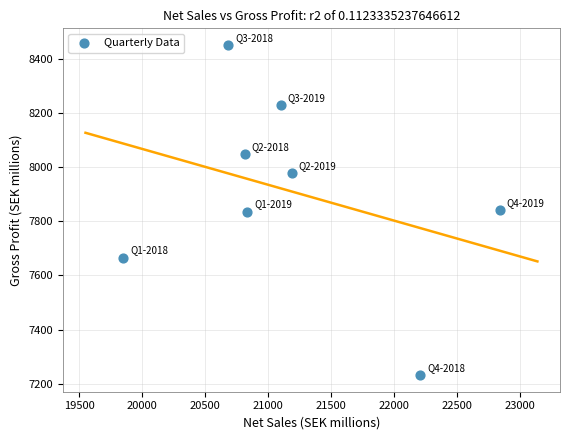

What is the average Y value?

7910.2